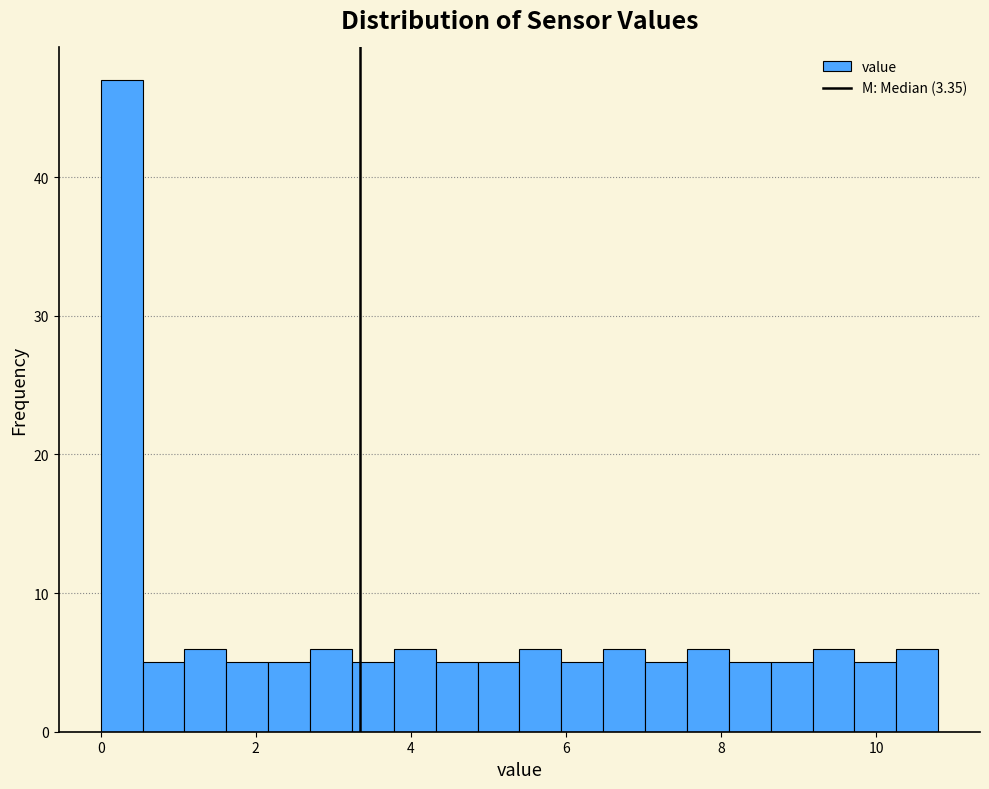

Read against the x-axis, roughly where is the centre of the tallest bar?

0.2